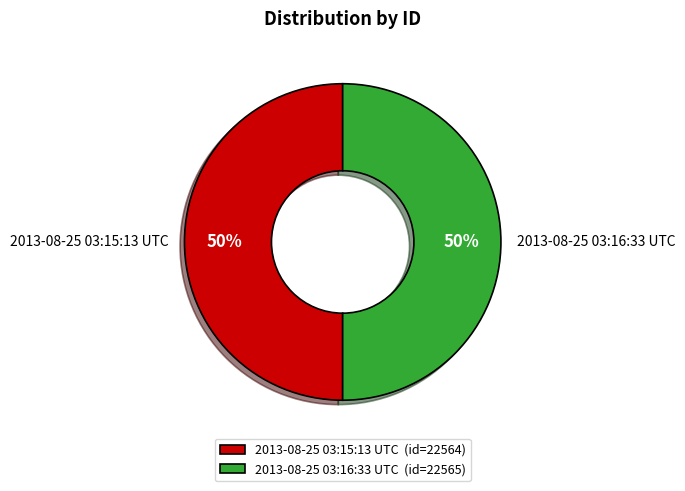

To the nearest percent, what is the combined percentage of 2013-08-25 03:16:33 UTC and 2013-08-25 03:15:13 UTC?

100%